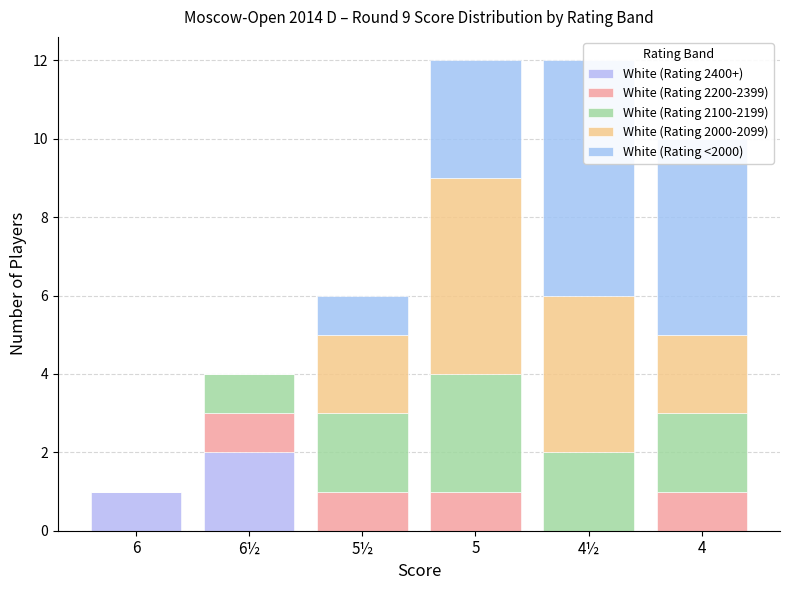

Which has a higher value, 4 or 4½?

4